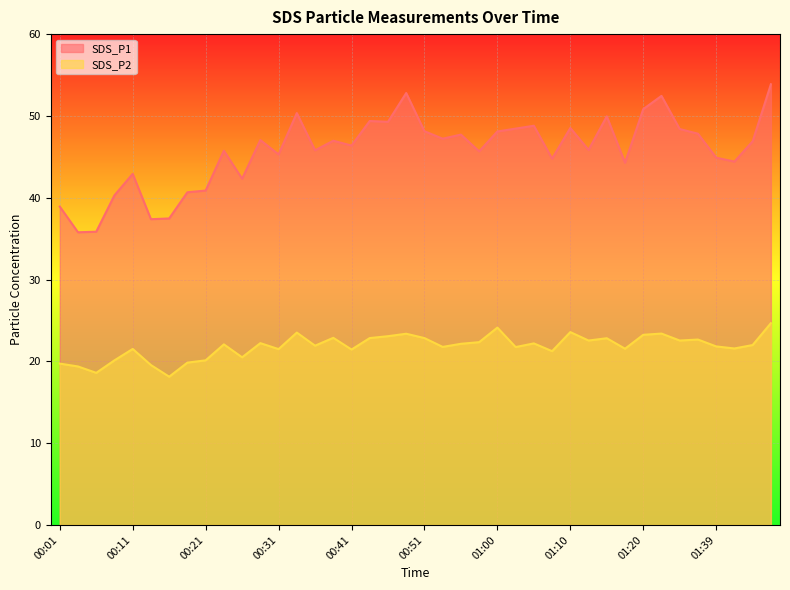

Reading left to right, what are all the values shown in this chart?

SDS_P1: 00:01=38.9	00:04=35.8	00:06=35.9	00:09=40.3	00:11=42.9	00:14=37.4	00:16=37.5	00:19=40.7	00:21=40.9	00:24=45.8	00:26=42.3	00:29=47.0	00:31=45.3	00:34=50.4	00:36=45.8	00:38=47.0	00:41=46.4	00:43=49.4	00:46=49.3	00:48=52.8	00:51=48.1	00:53=47.2	00:56=47.7	00:58=45.7	01:00=48.1	01:03=48.5	01:05=48.8	01:08=44.8	01:10=48.5	01:13=45.9	01:15=50.0	01:18=44.3	01:20=50.8	01:23=52.5	01:25=48.4	01:33=47.8	01:39=44.9	01:41=44.4	01:44=46.9	01:46=53.9
SDS_P2: 00:01=19.7	00:04=19.4	00:06=18.6	00:09=20.1	00:11=21.5	00:14=19.6	00:16=18.1	00:19=19.9	00:21=20.1	00:24=22.1	00:26=20.5	00:29=22.2	00:31=21.5	00:34=23.5	00:36=21.9	00:38=22.9	00:41=21.4	00:43=22.9	00:46=23.1	00:48=23.4	00:51=22.9	00:53=21.8	00:56=22.1	00:58=22.4	01:00=24.1	01:03=21.8	01:05=22.2	01:08=21.2	01:10=23.6	01:13=22.6	01:15=22.8	01:18=21.6	01:20=23.2	01:23=23.4	01:25=22.6	01:33=22.7	01:39=21.8	01:41=21.6	01:44=22.0	01:46=24.7